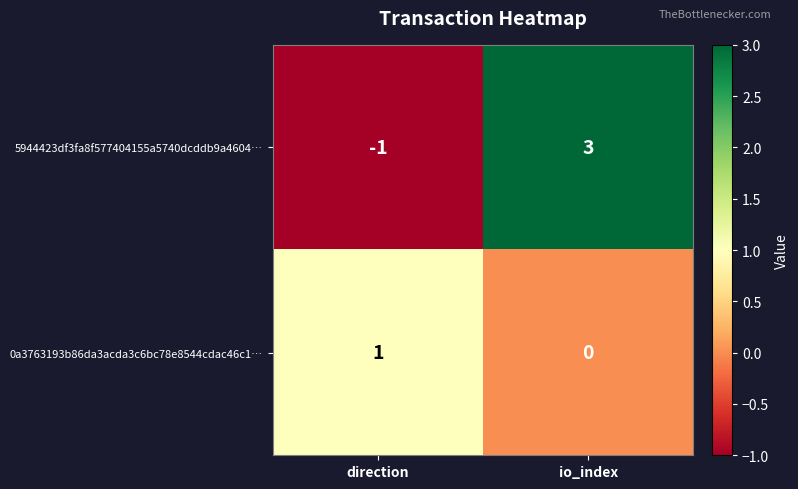

At which label is 5944423df3fa8f577404155a5740dcddb9a4604… closest to 1?

direction